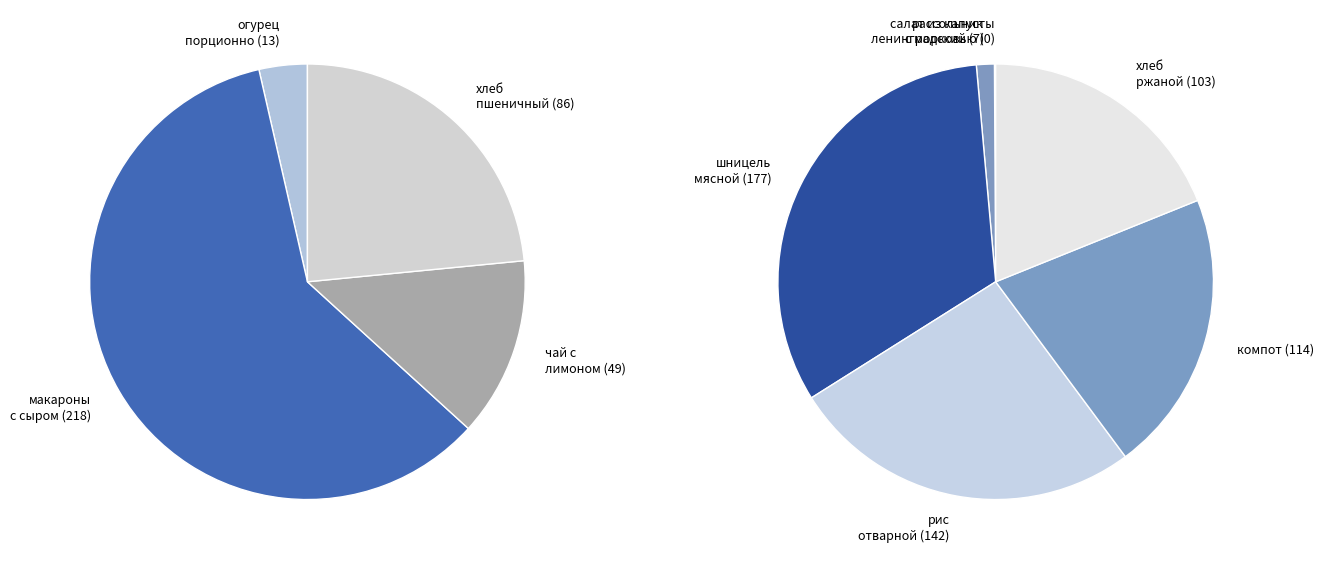

To the nearest percent, what is the combined percentage of хлеб ржаной and рис отварной?

27%